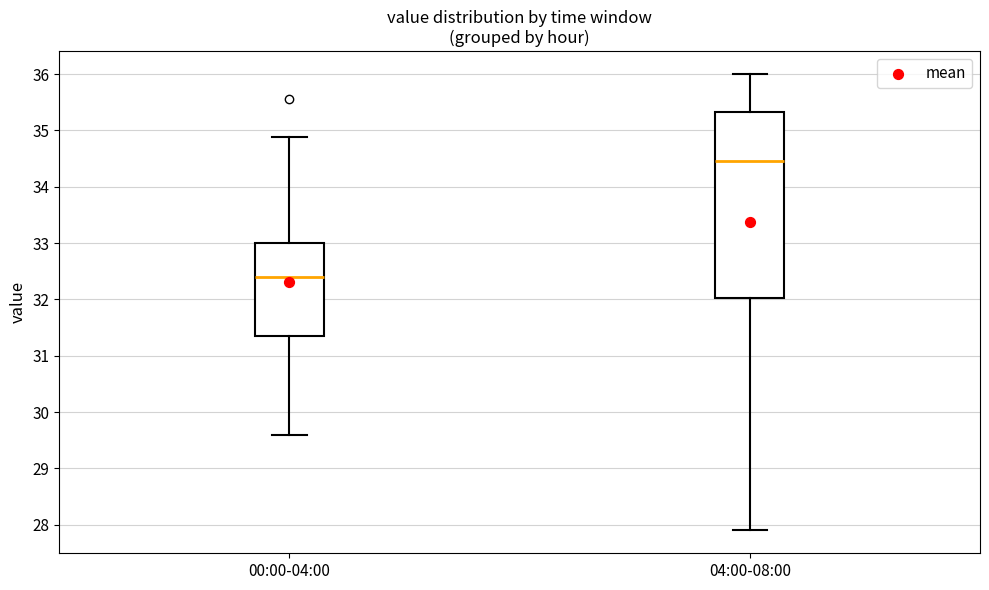

Reading left to right, read every box against the y-axis: the position of its median line, the range the box covers, and the ends of its whiskers. The values are not printed on the chart, so give them approximately, as read against the axis.

00:00-04:00: median 32.4, box 31.3 to 33.0, whiskers 29.6 to 34.9
04:00-08:00: median 34.5, box 32.0 to 35.3, whiskers 27.9 to 36.0